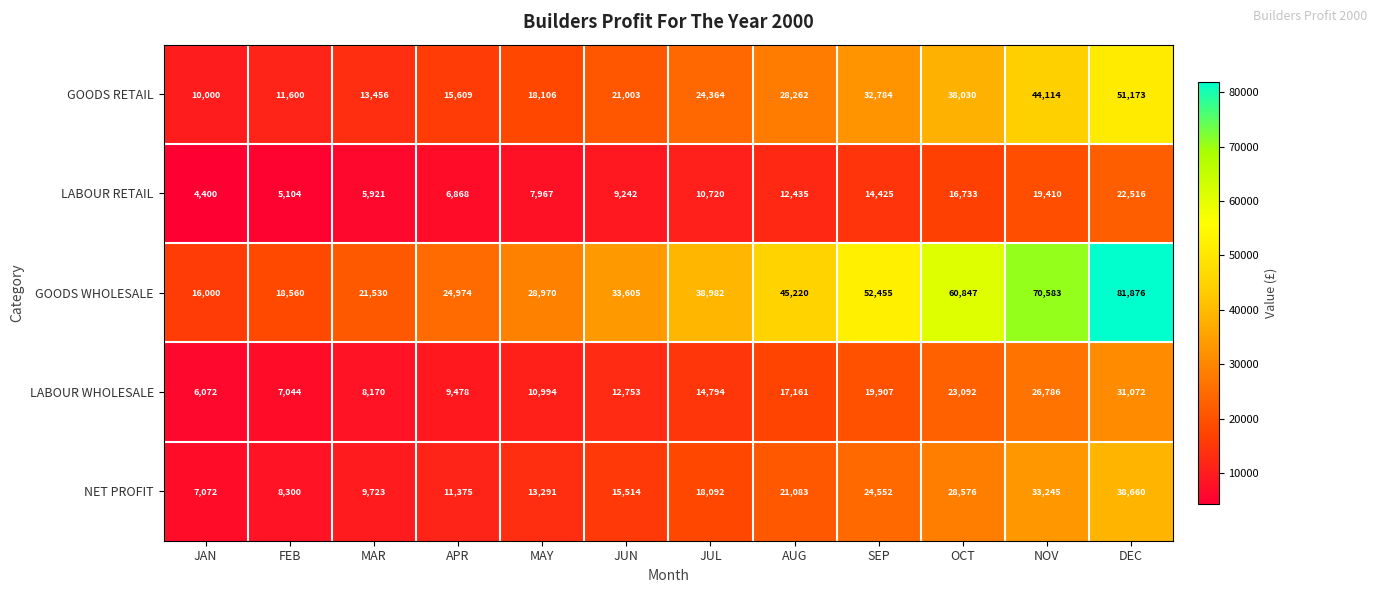

The GOODS WHOLESALE series shows 37507 at MAR. True or false?

False